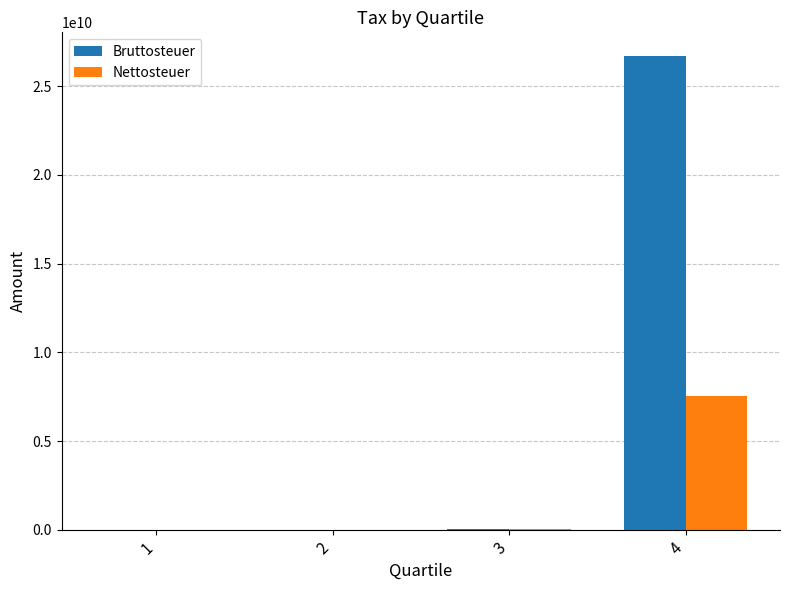

Which series has the largest total across all categories?

Bruttosteuer